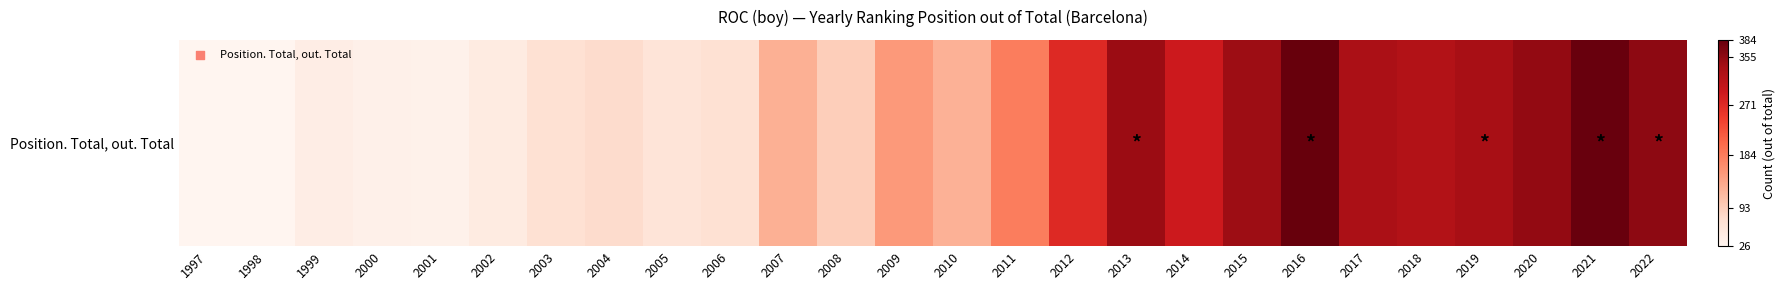

List the labels in order of value, largest first.

2016, 2021, 2022, 2020, 2013, 2015, 2019, 2017, 2018, 2014, 2012, 2011, 2009, 2007, 2010, 2008, 2004, 2003, 2006, 2005, 2002, 1999, 2000, 2001, 1997, 1998